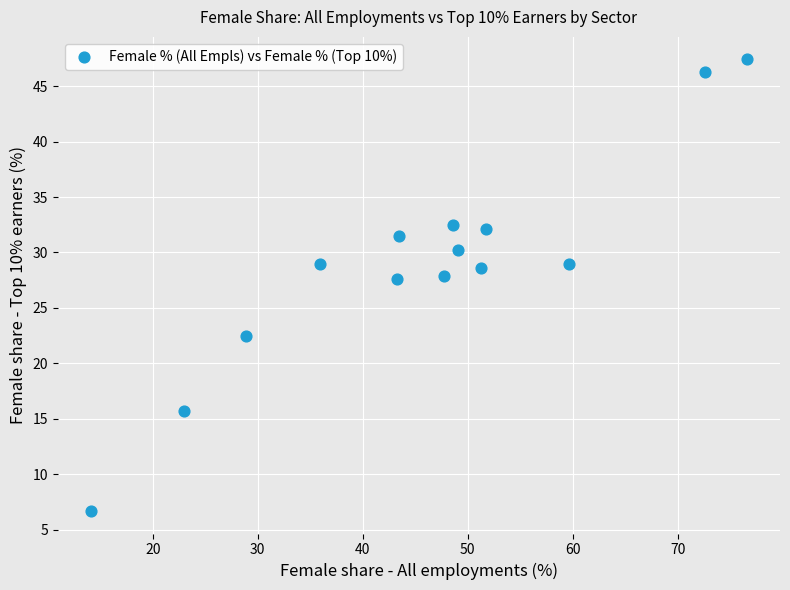

What is the range of X values (max minus min)?

62.5